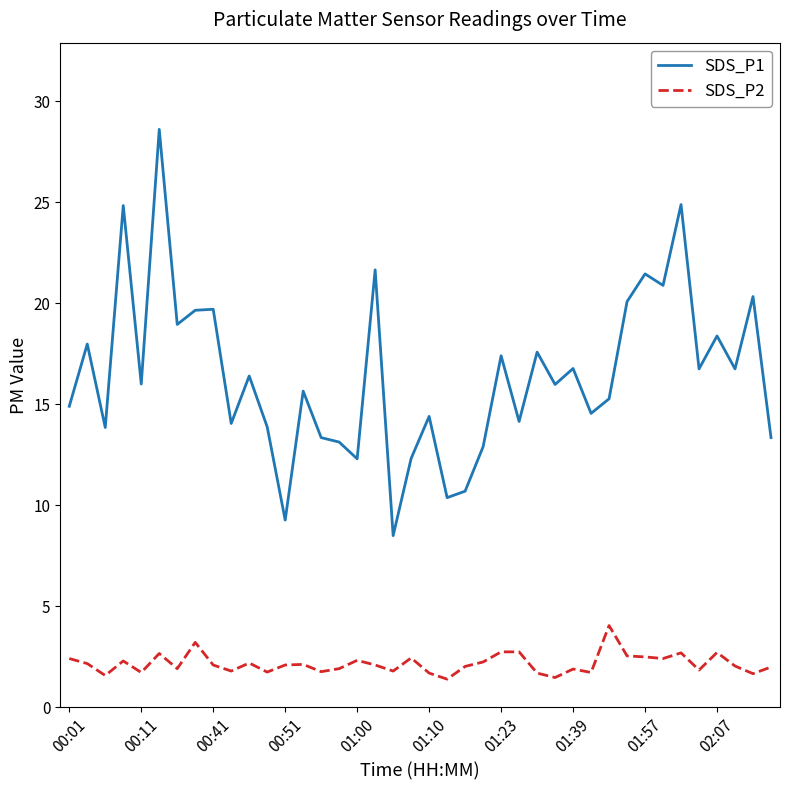

What is the minimum value for SDS_P1?

8.5